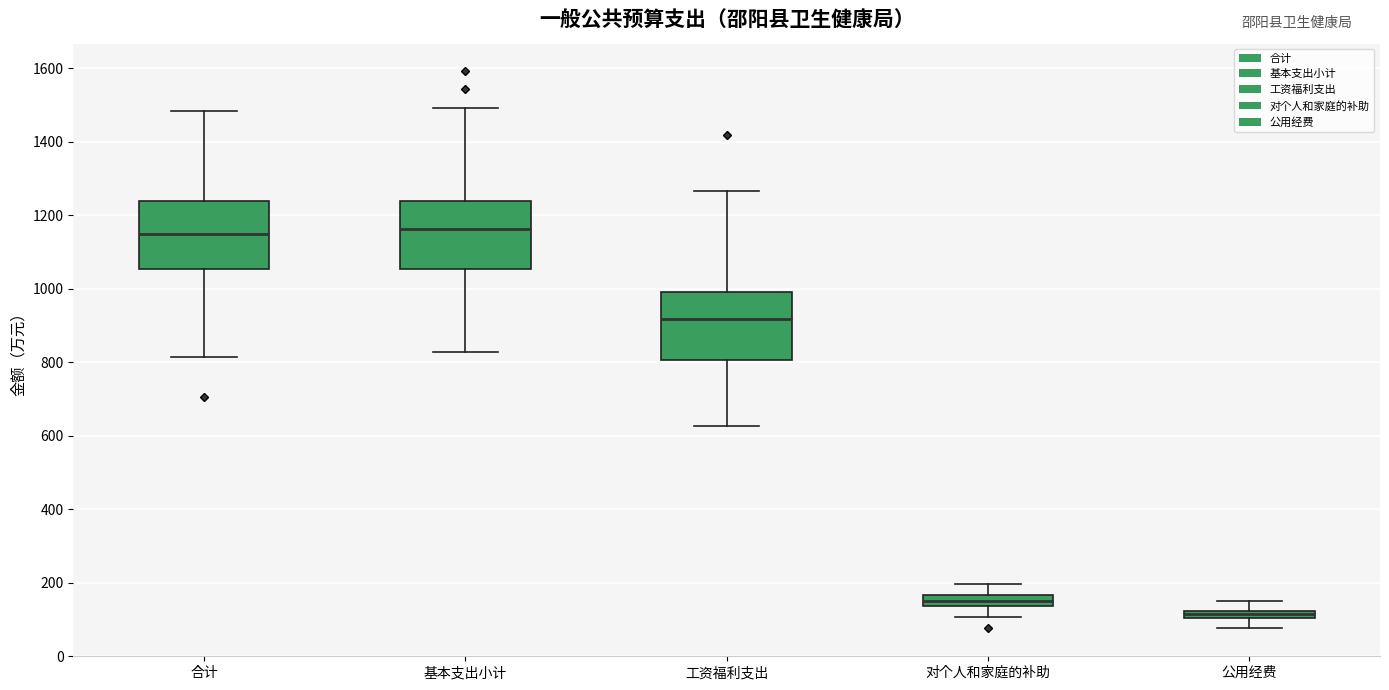

Where does the upper whisker of the box for 公用经费 end on the y-axis? The values are not printed on the chart, so give them approximately, as read against the axis.

160